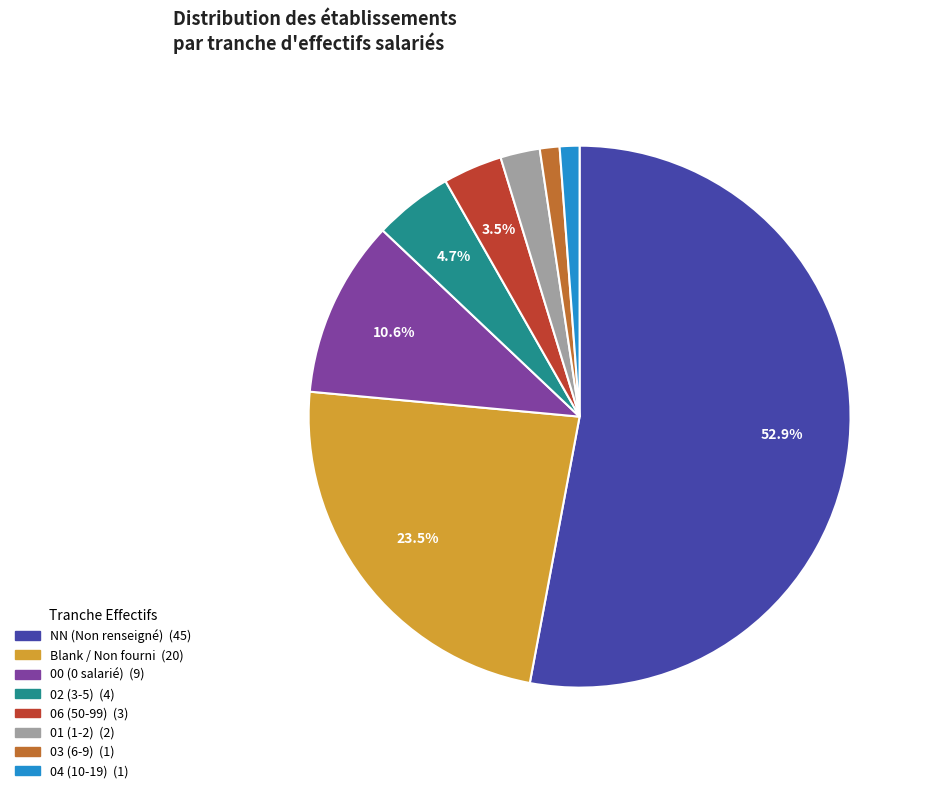

How many slices are in this pie chart?

8